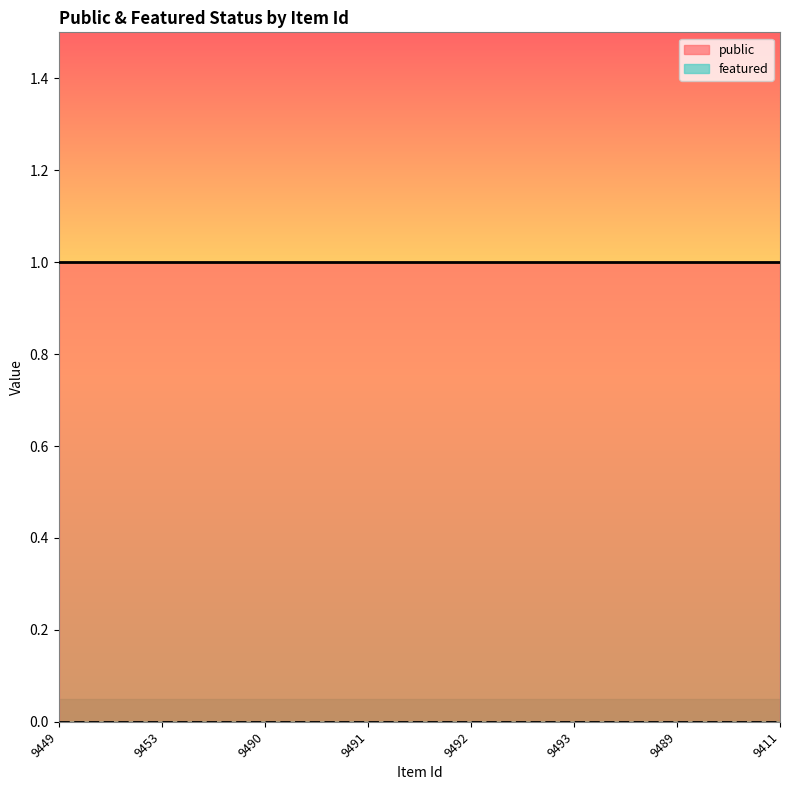

What is the average value of the public series?

1